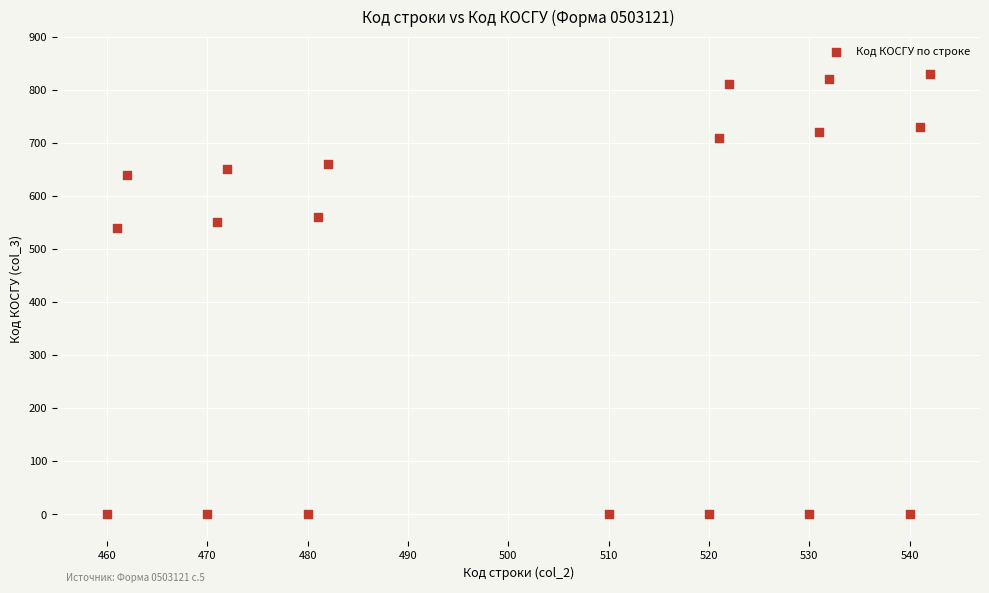

What Y value in the scatter plot is closest to 415?

540